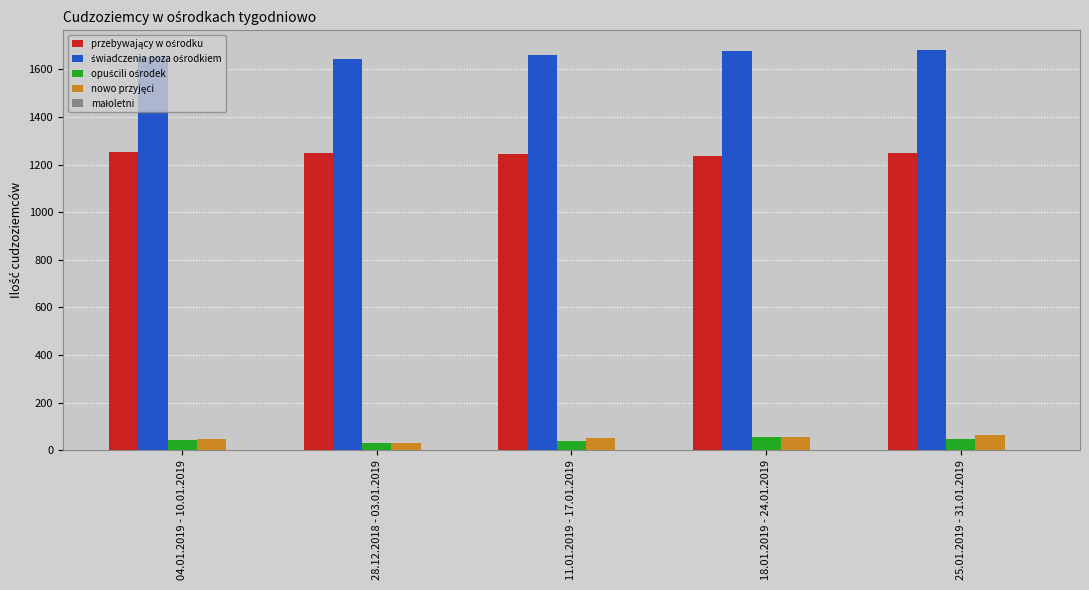

What is the maximum value shown in the chart?

1680